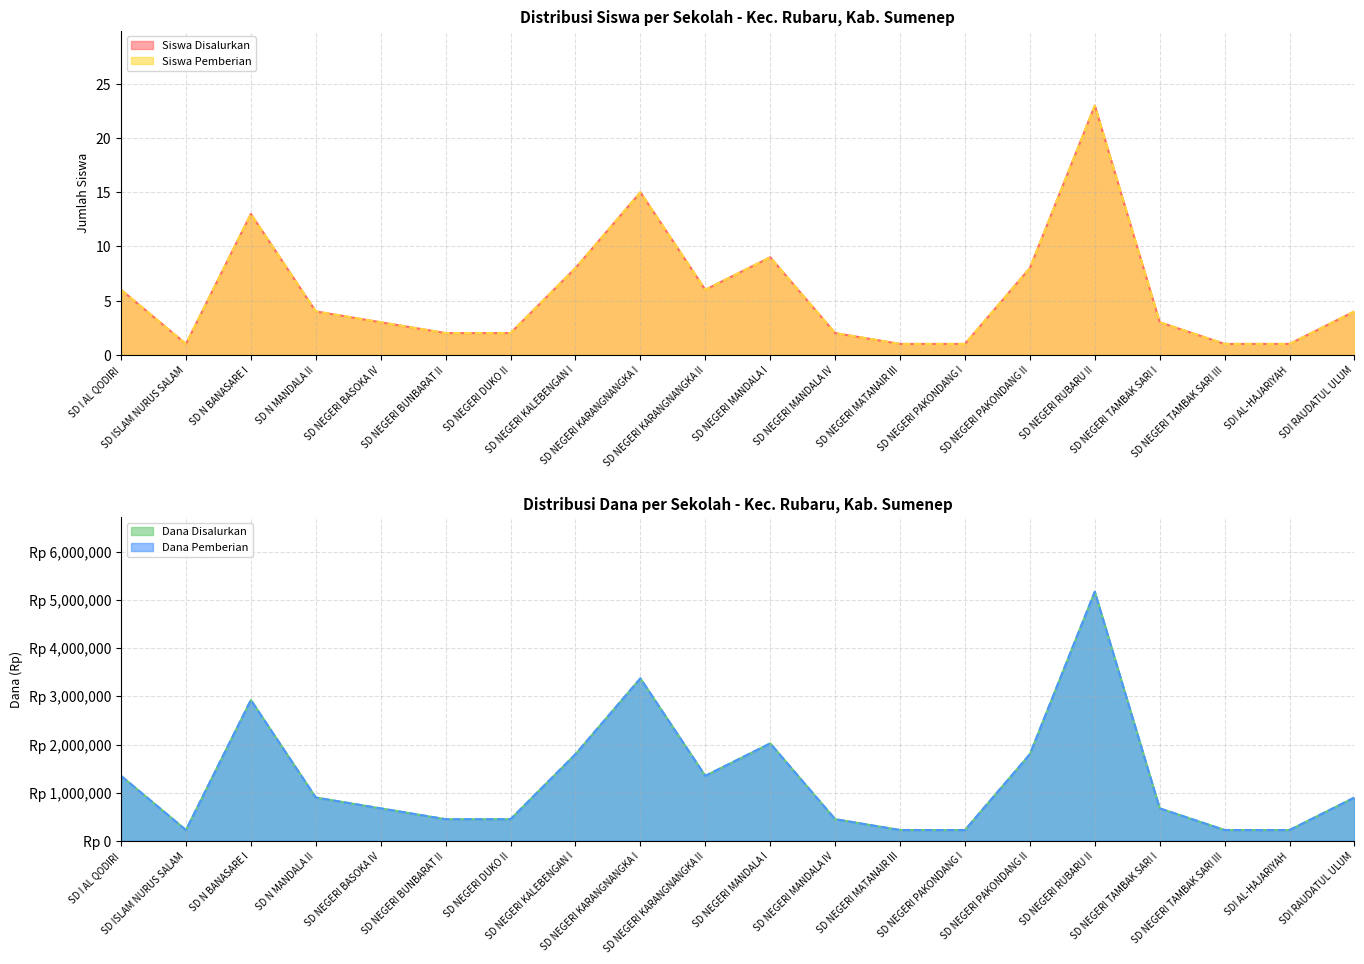

What is the total value across all series at SD NEGERI DUKO II?

900004